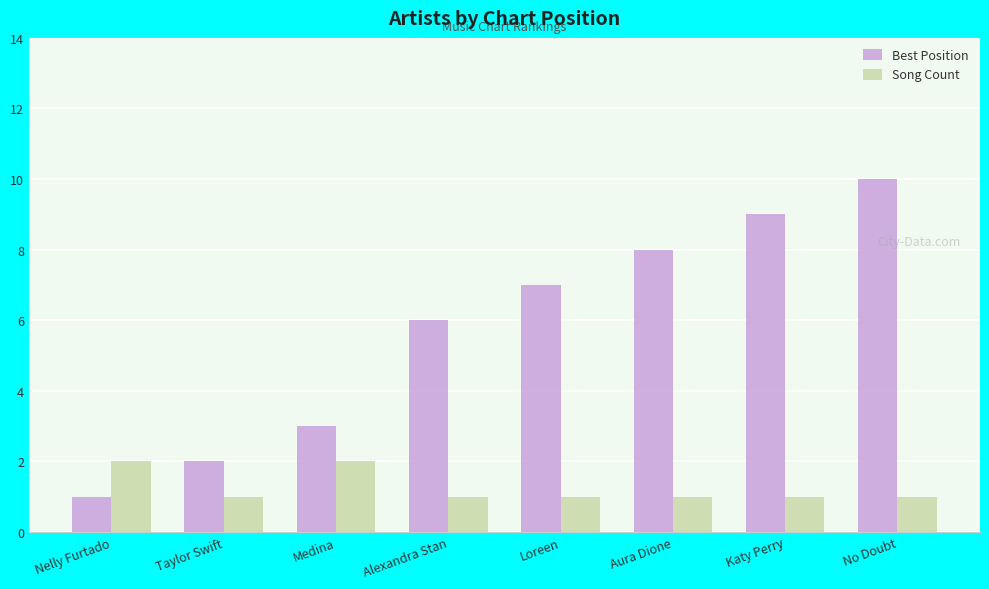

Where is Best Position nearest to the value 5?

Alexandra Stan